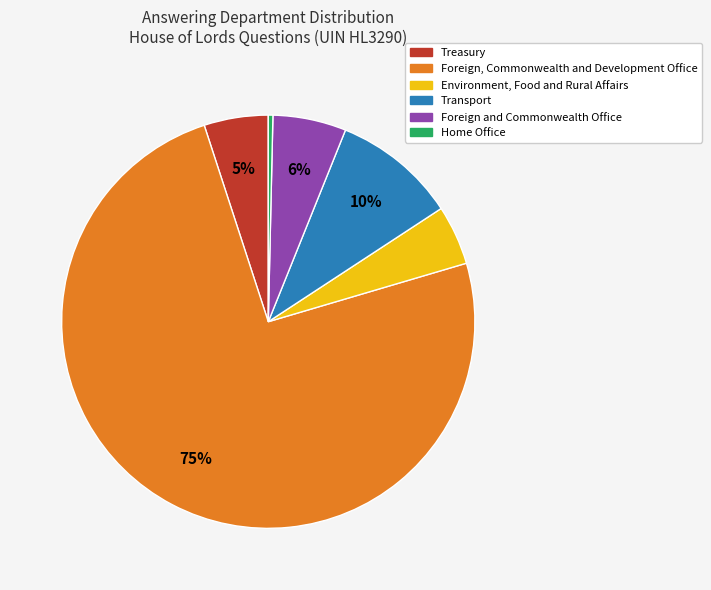

To the nearest percent, what portion does Treasury represent?

5%